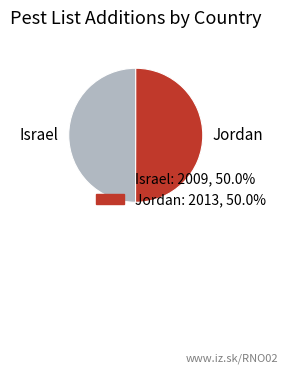

Is it true that Israel is 41% of the pie?

False